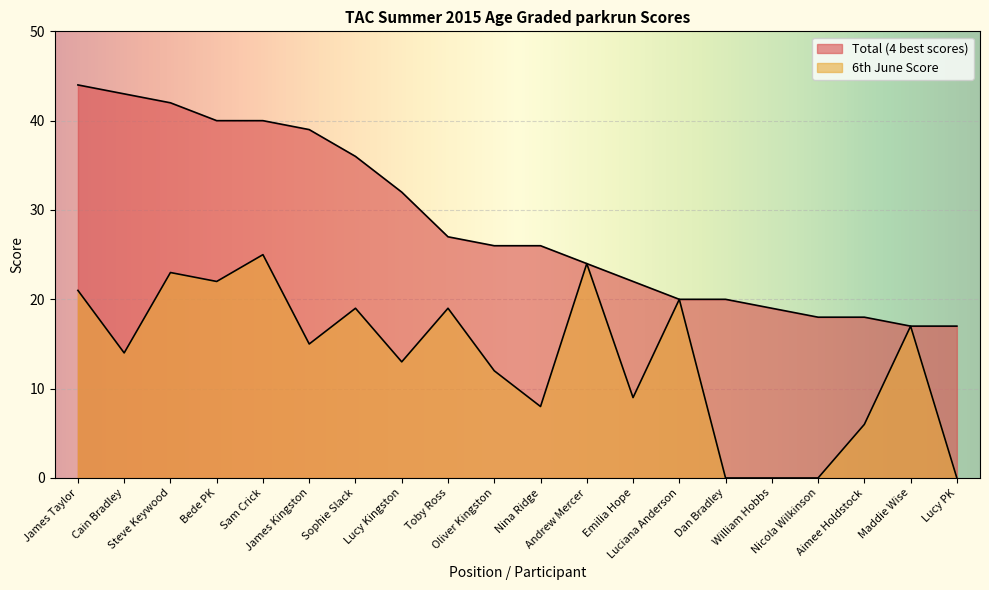

What is the difference between the 6th June Score values at Aimee Holdstock and Emilia Hope?

3